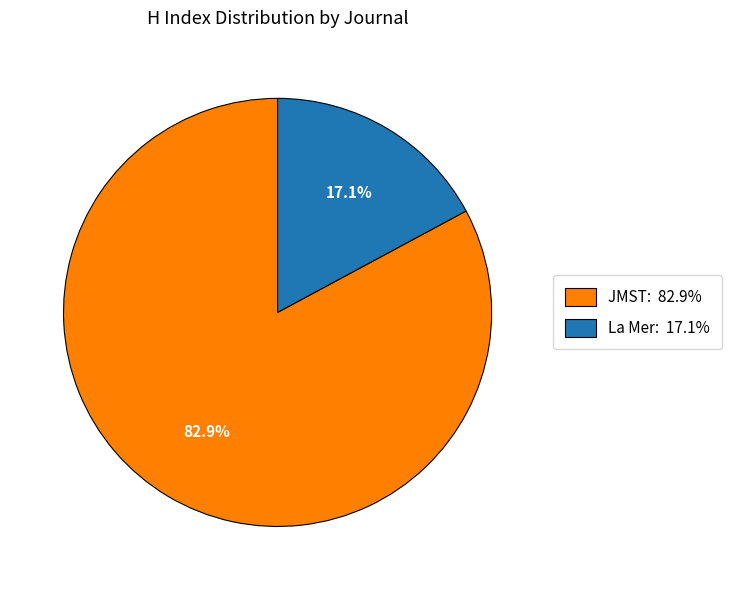

Does any single category account for the majority?

Yes